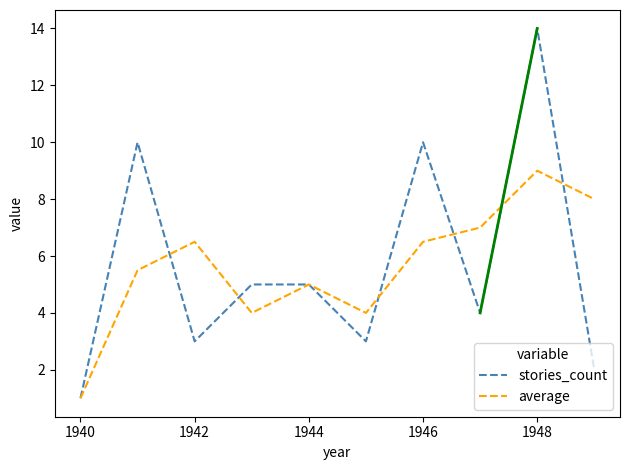

What is the maximum value shown in the chart?

14.0